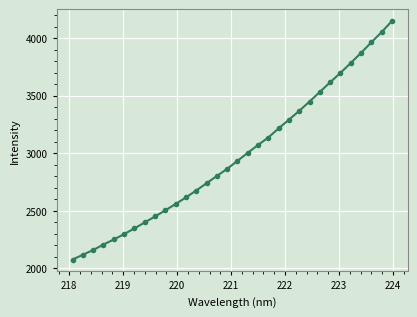

What is the minimum value shown in the chart?

2076.1